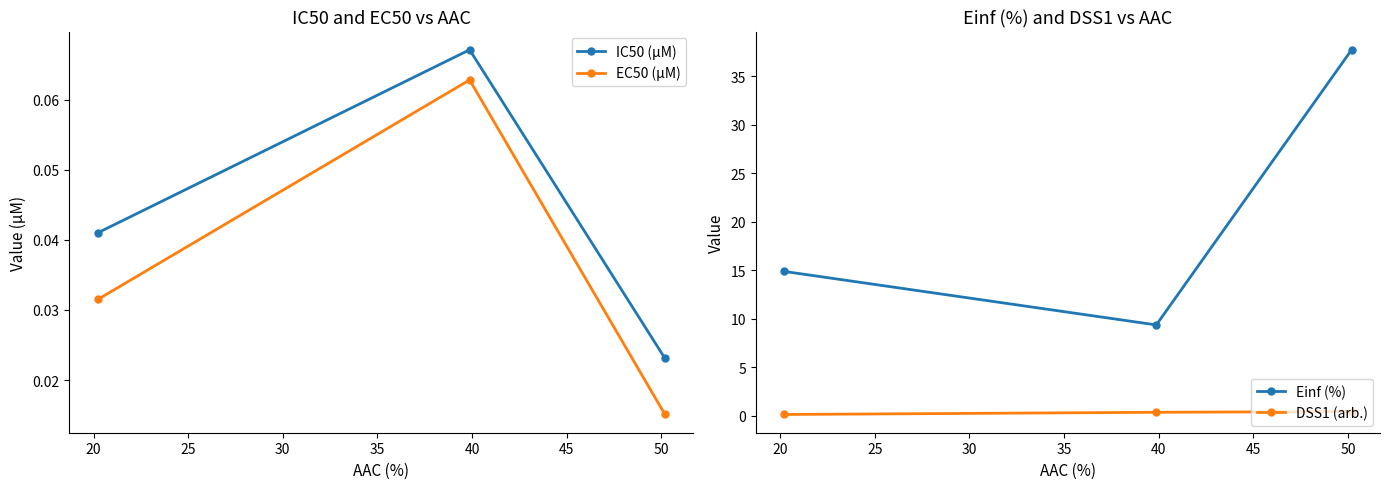

Rank the categories by IC50 (µM) value from highest to lowest.

20, 15, 25